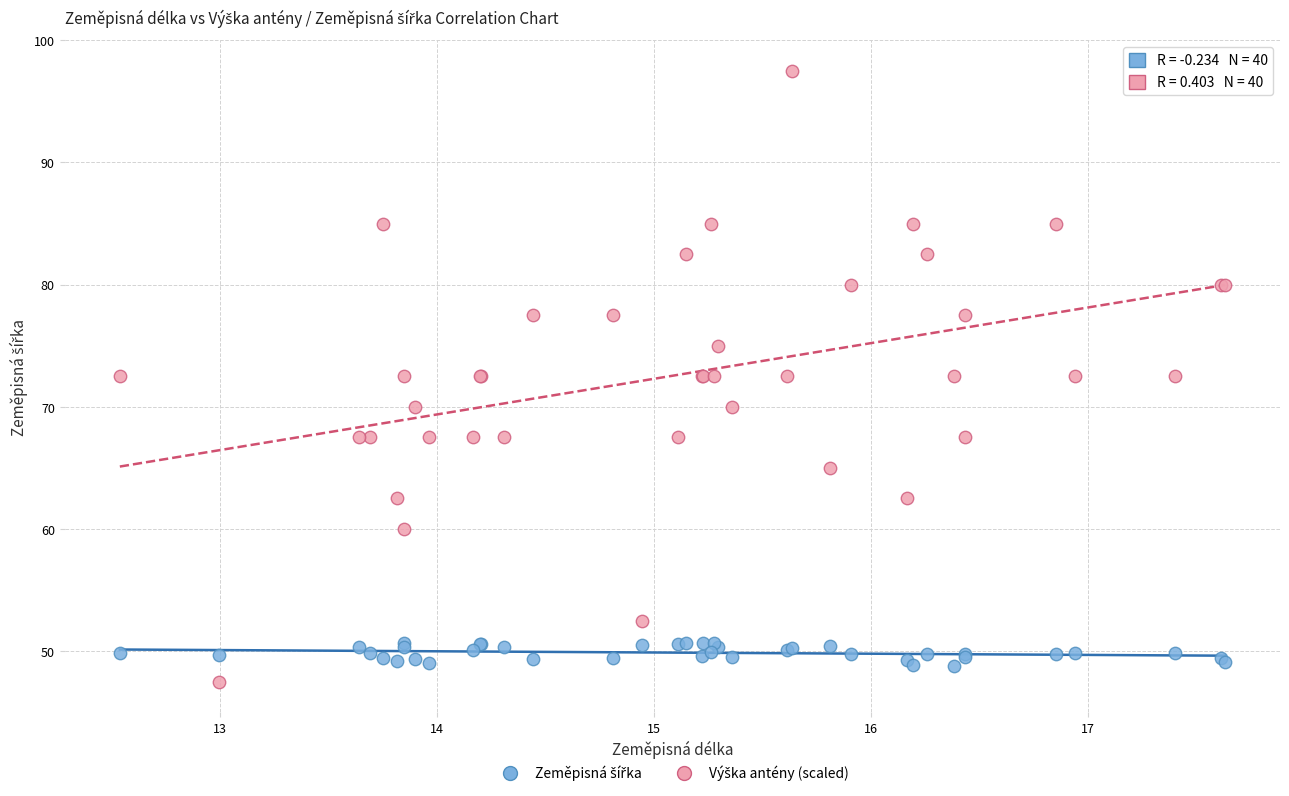

What is the X range (max minus min) for the scatter plot?

5.1